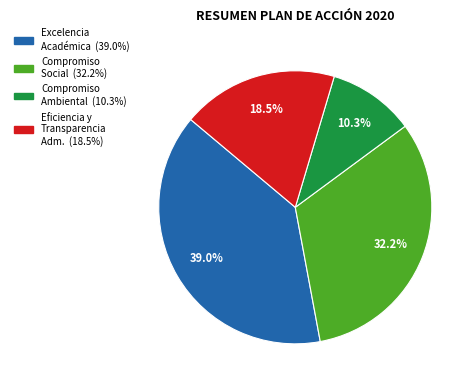

Does any single category account for the majority?

No